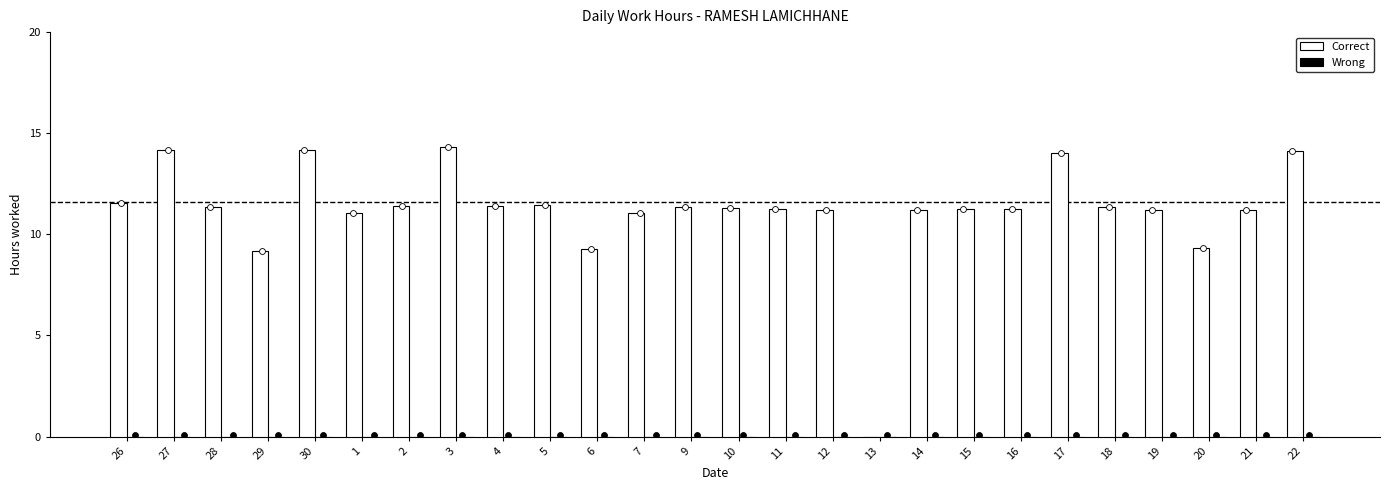

Is the value of Correct at 27 greater than the value of Wrong at 28?

Yes